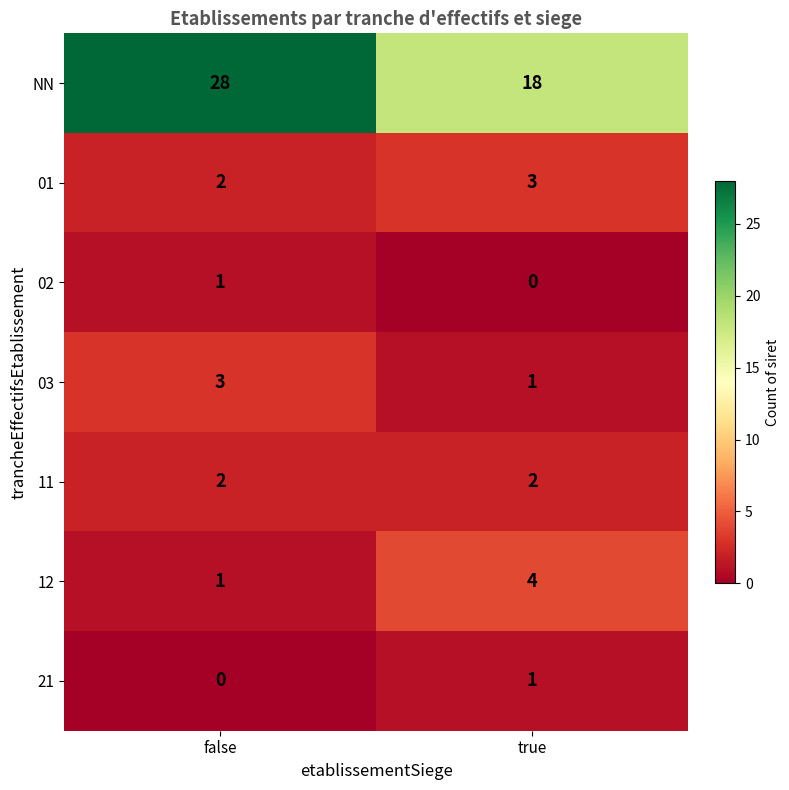

True or false: 03 has a value of 1 at true.

True